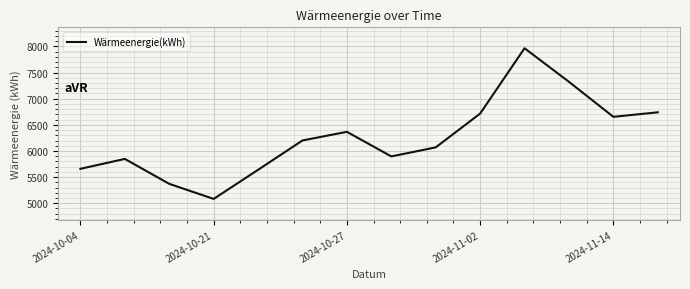

What is the sum of all values?

87526.8